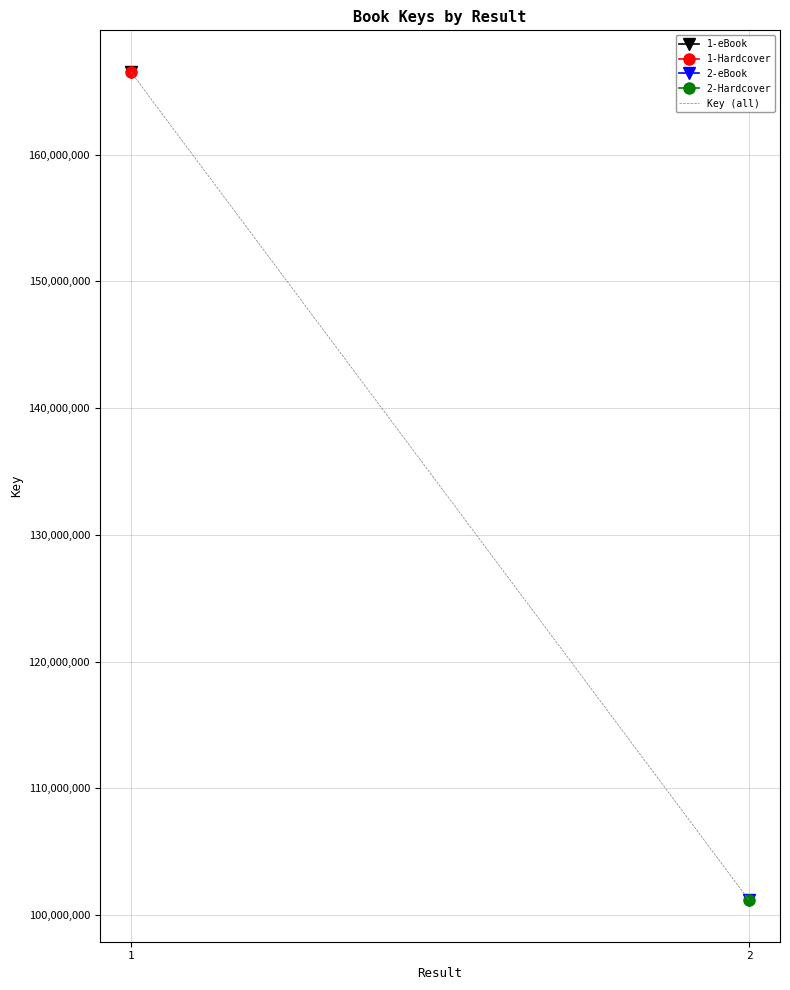

The chart shows a value of 101162742 at 2. True or false?

True